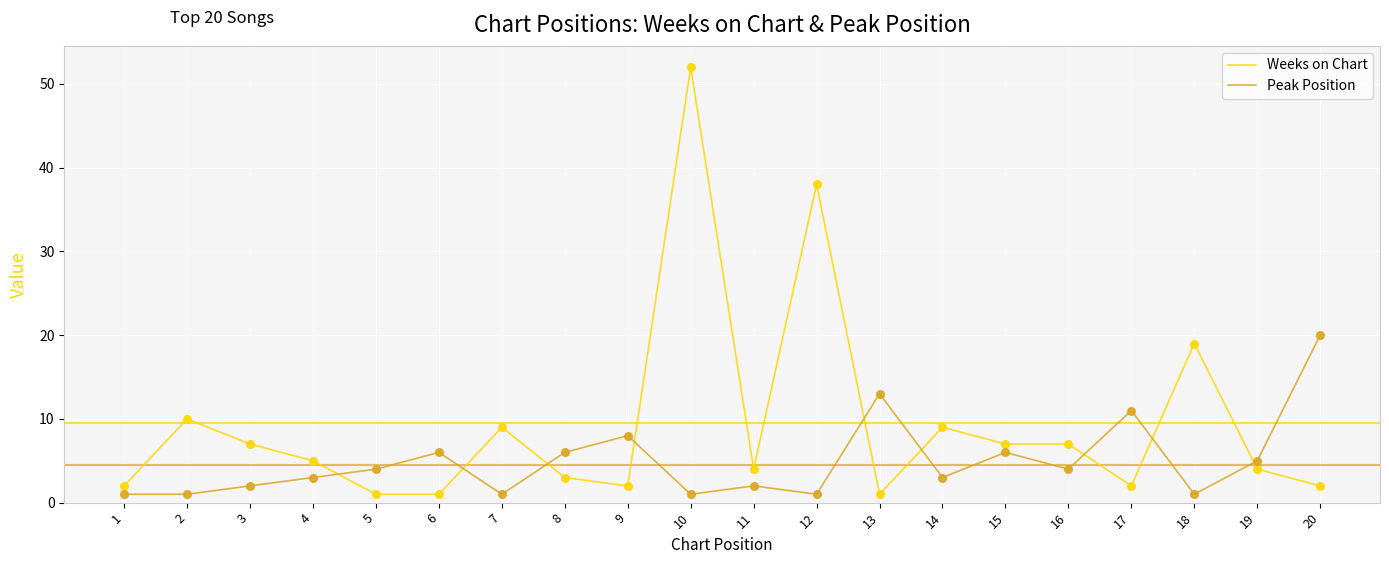

At which category is the sum across all series the highest?

10